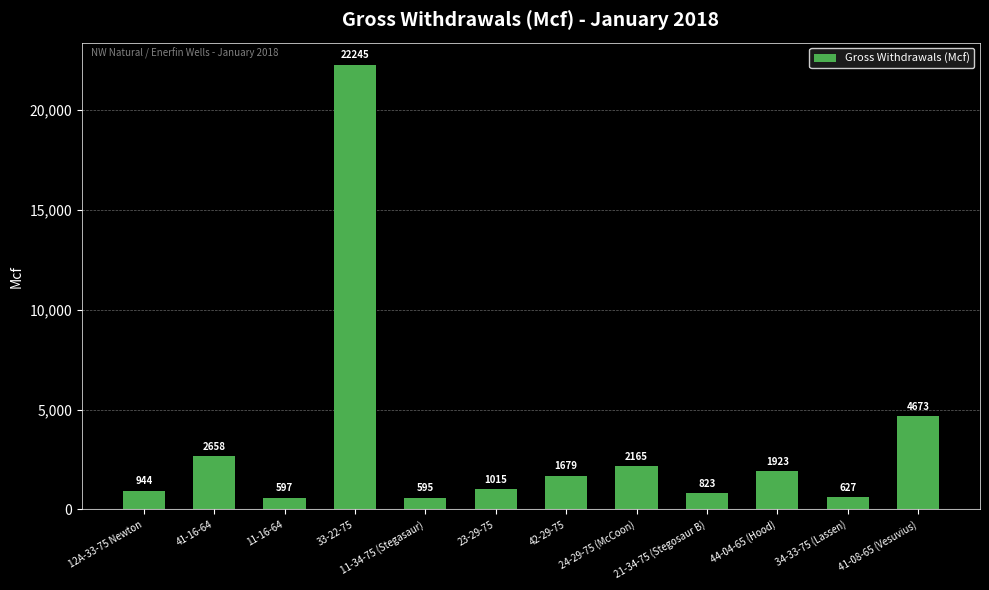

Which label corresponds to the smallest value in the chart?

11-34-75 (Stegasaur)